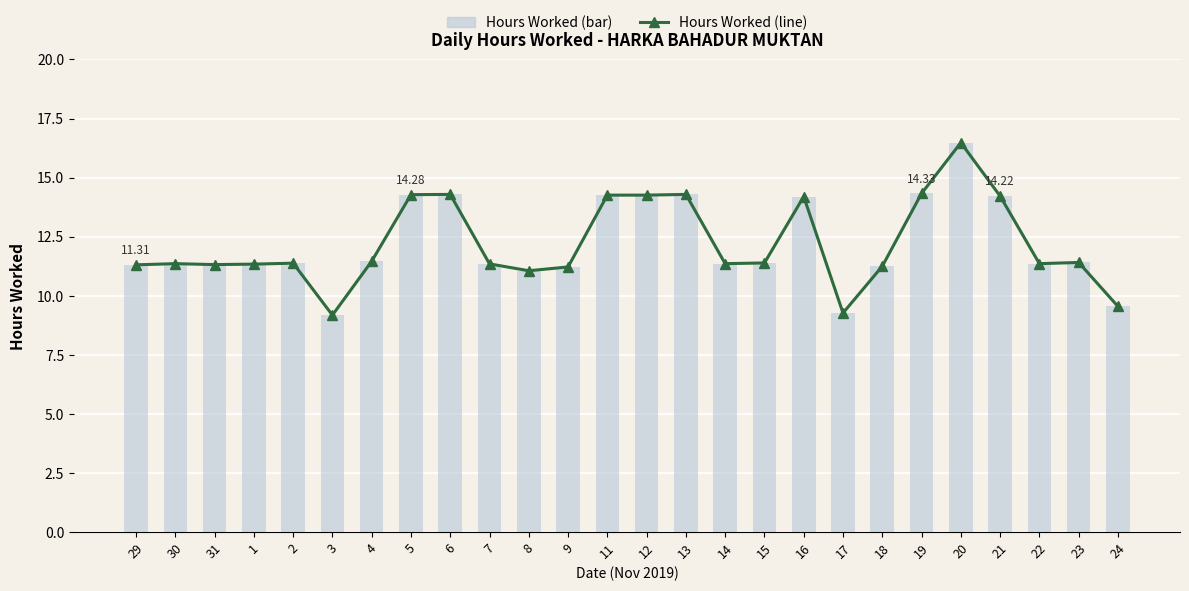

Read the Hours Worked (line) value at 20.

16.5